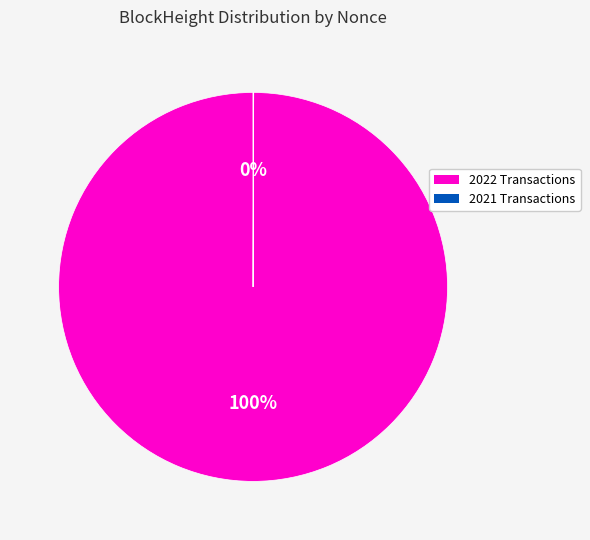

To the nearest percent, what is the difference between the largest and smallest slice percentages?

100%